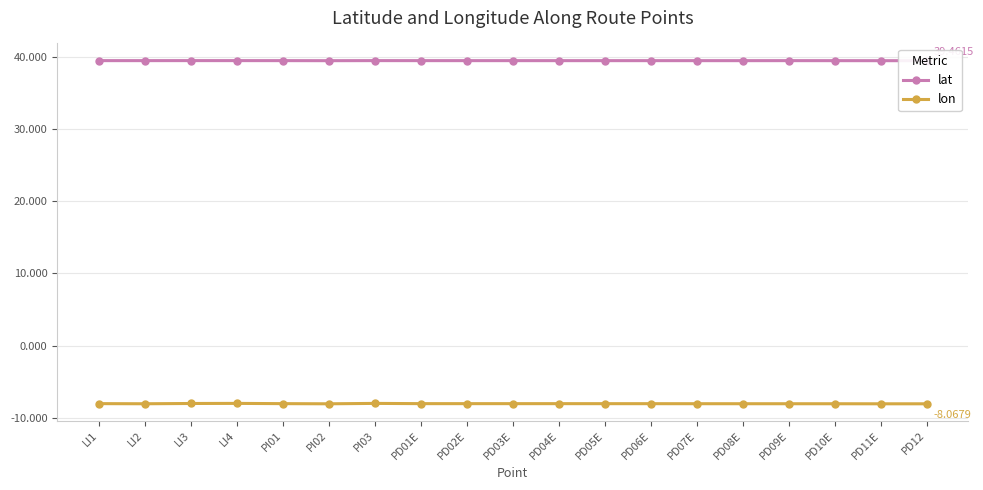

True or false: lon has more than 1 points higher than both neighbors.

True